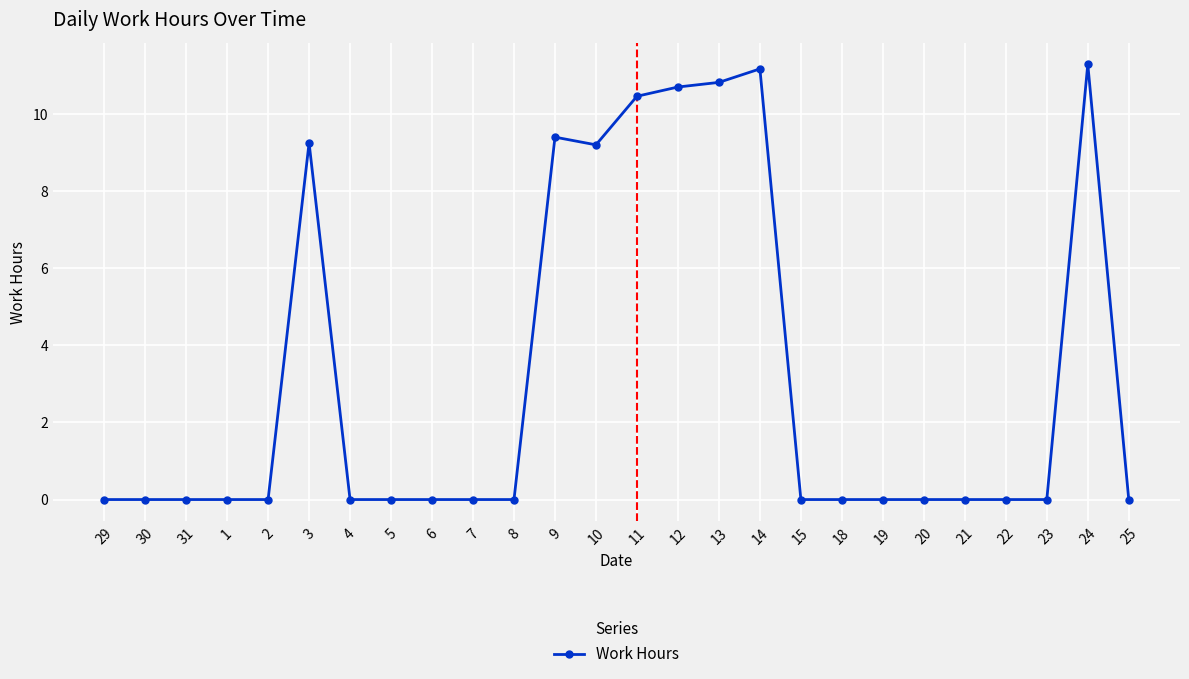

Between 12 and 19, which is larger?

12